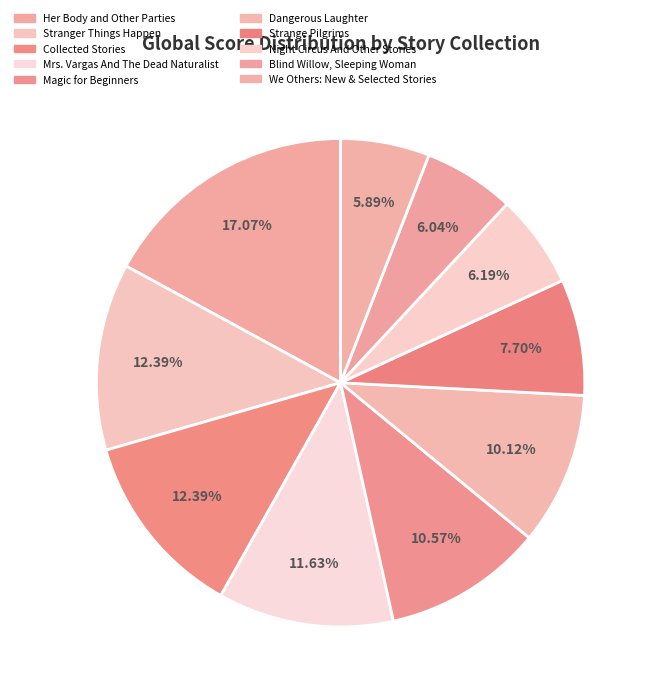

Which category has the smallest portion of the pie?

We Others: New & Selected Stories